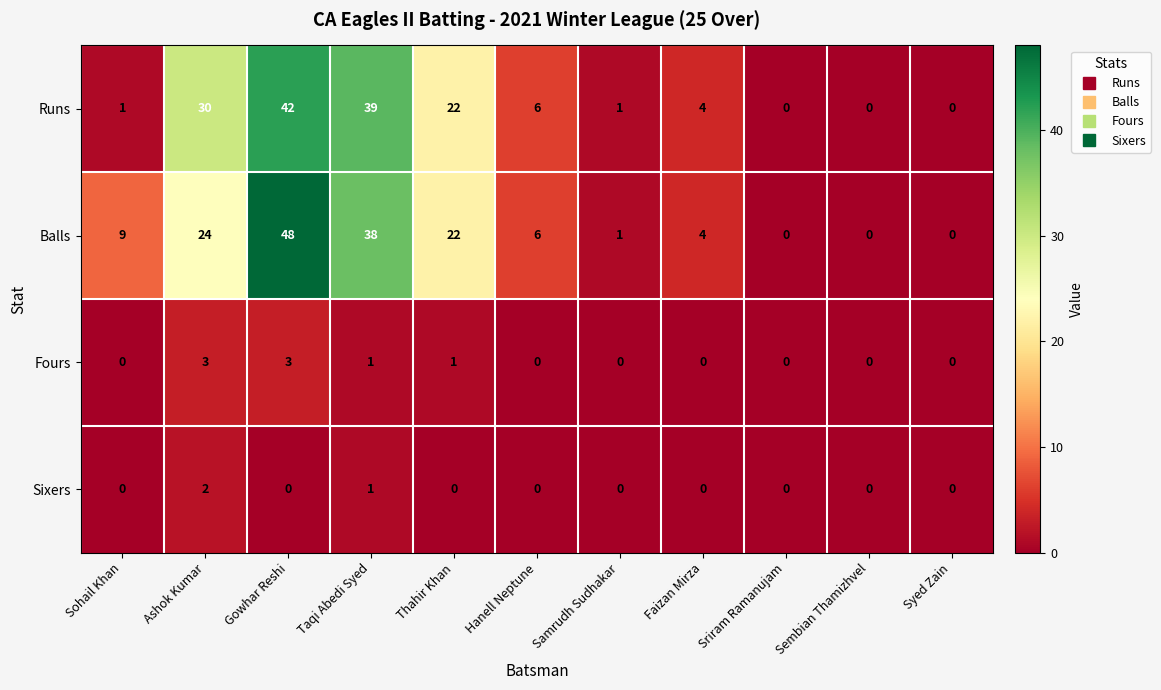

Between Ashok Kumar and Sembian Thamizhvel, which series saw the biggest shift?

Runs